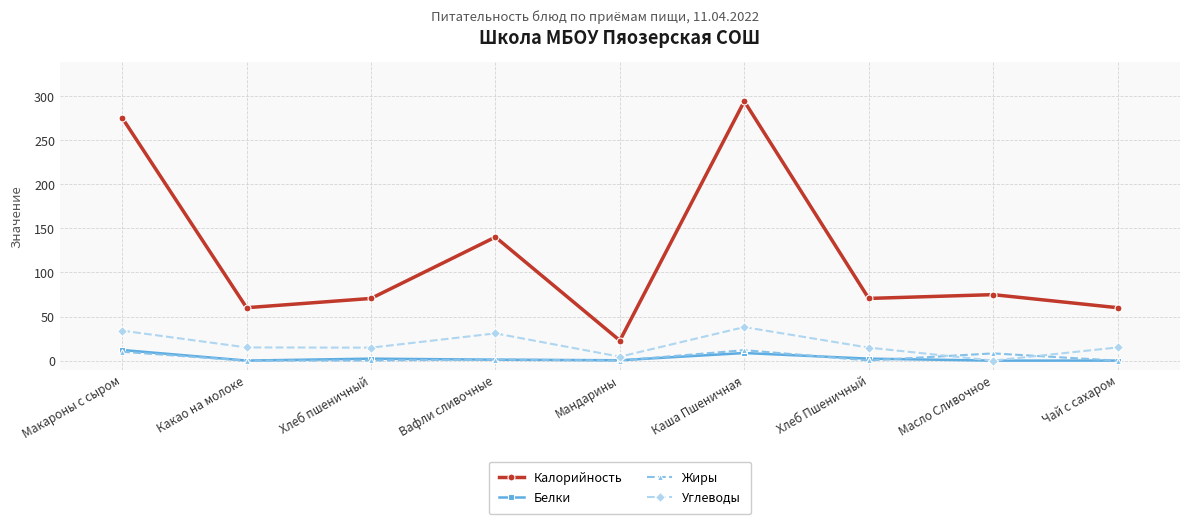

Which series has the widest spread of values?

Калорийность